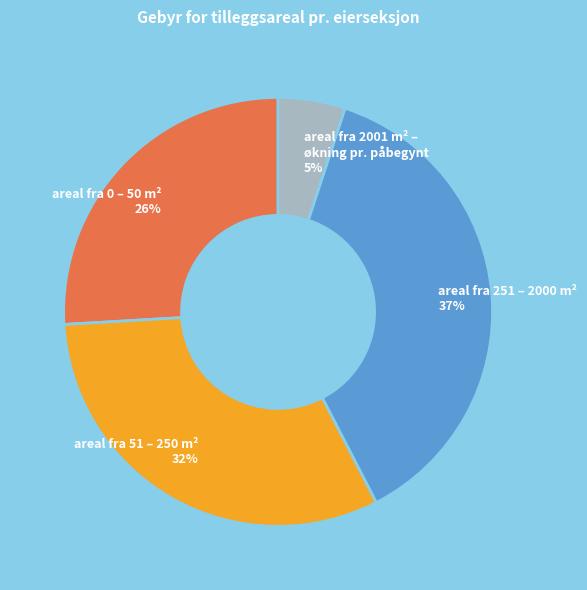

To the nearest percent, what is the difference between the areal fra 251 – 2000 m² and areal fra 0 – 50 m² slice percentages?

11%